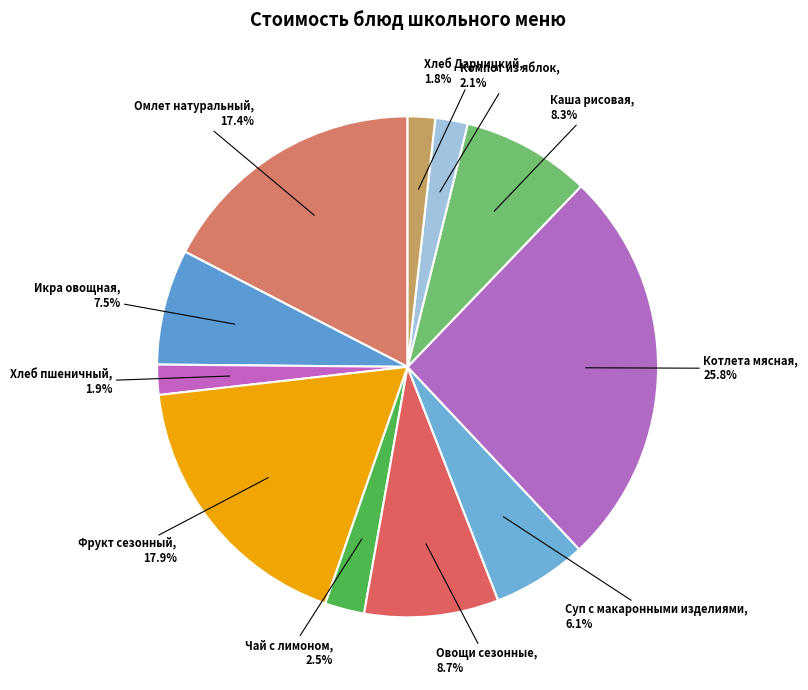

What percentage is the Котлета мясная slice, to the nearest percent?

26%